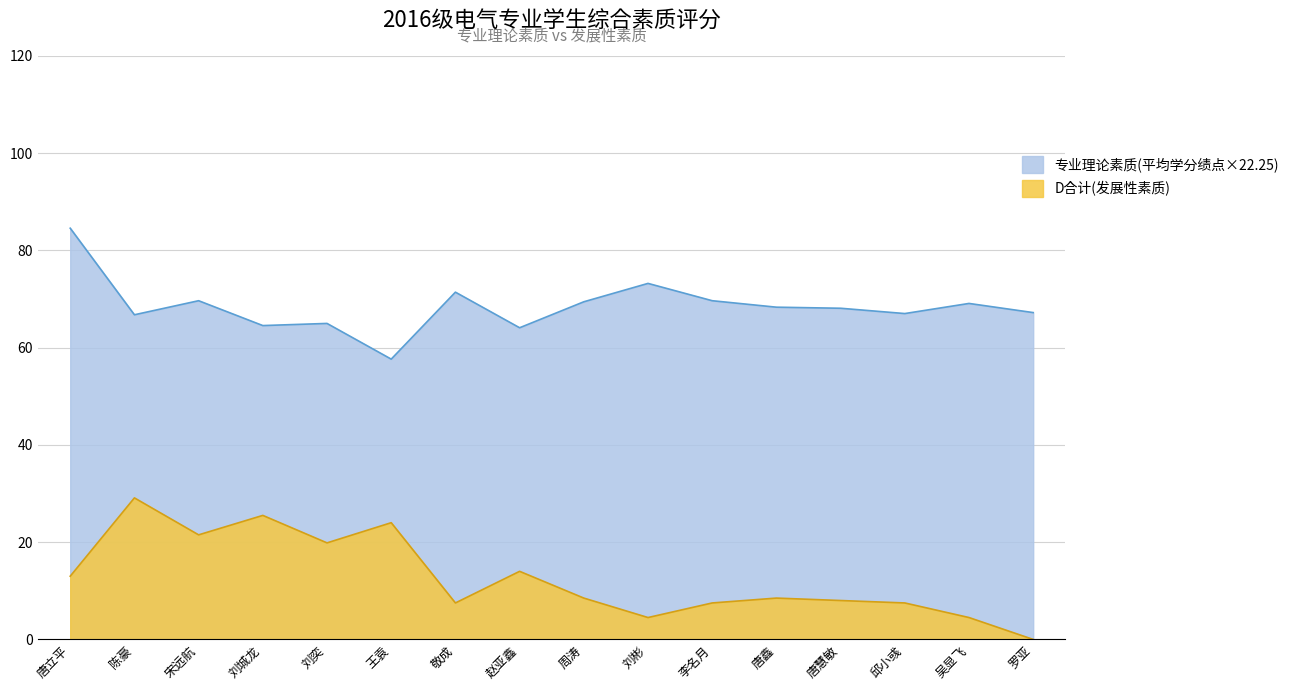

How many lines are shown in the chart?

2